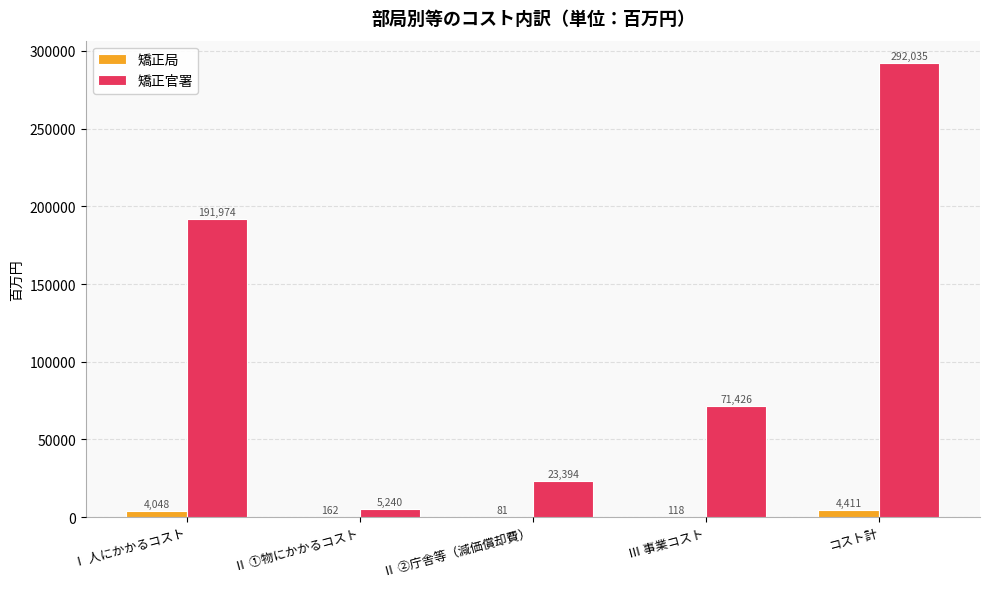

How many data points does each series have?

5